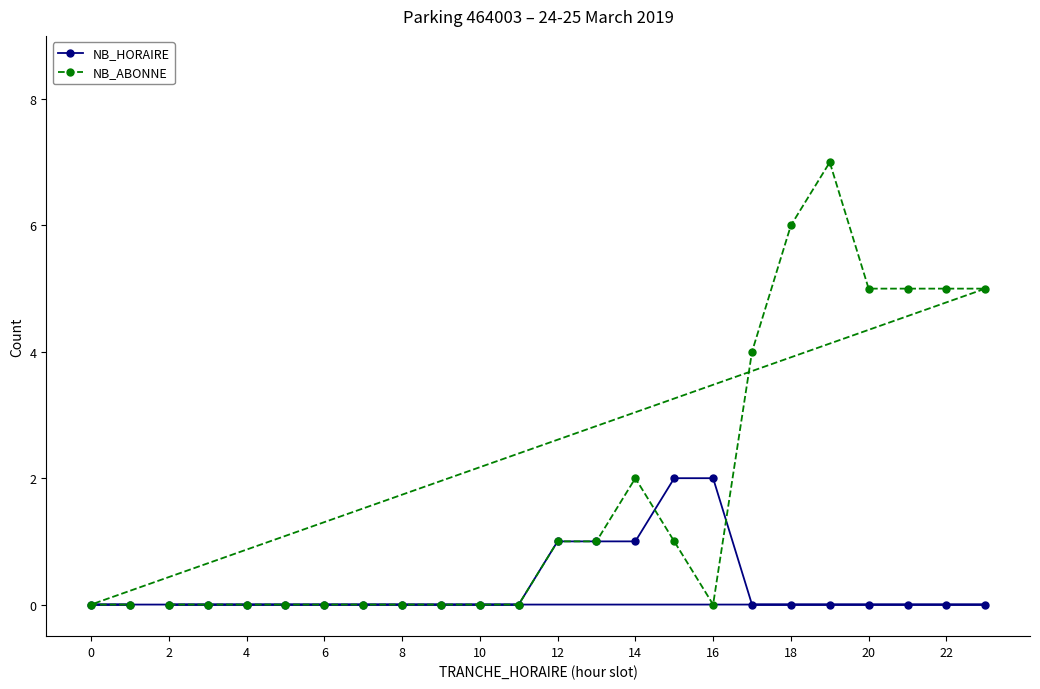

Which series has the largest total across all categories?

NB_ABONNE